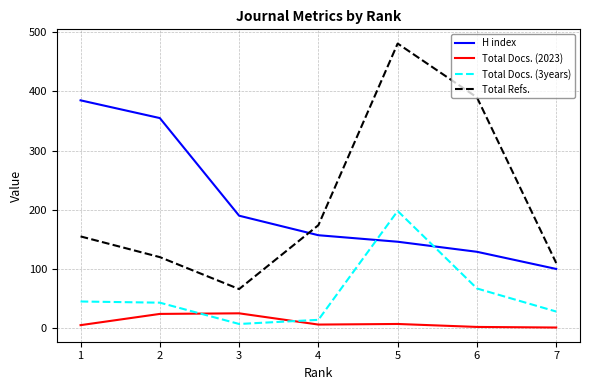

What is the sum of the H index values at 4 and 3?

347